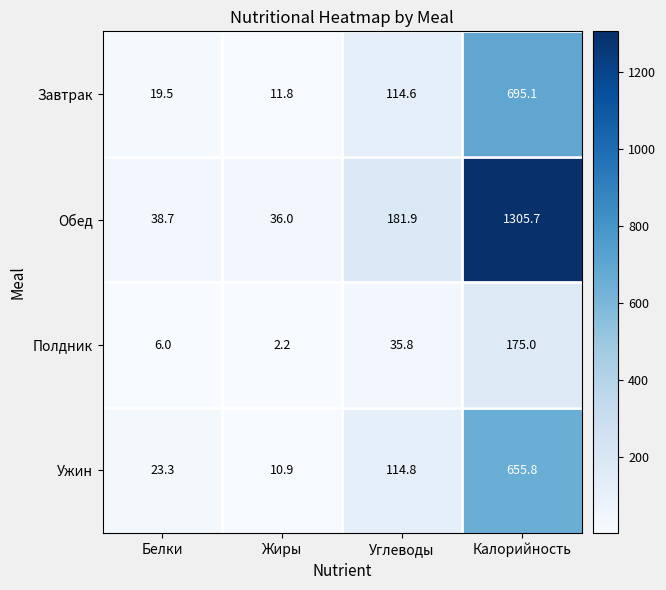

Count the number of data series in this chart.

4